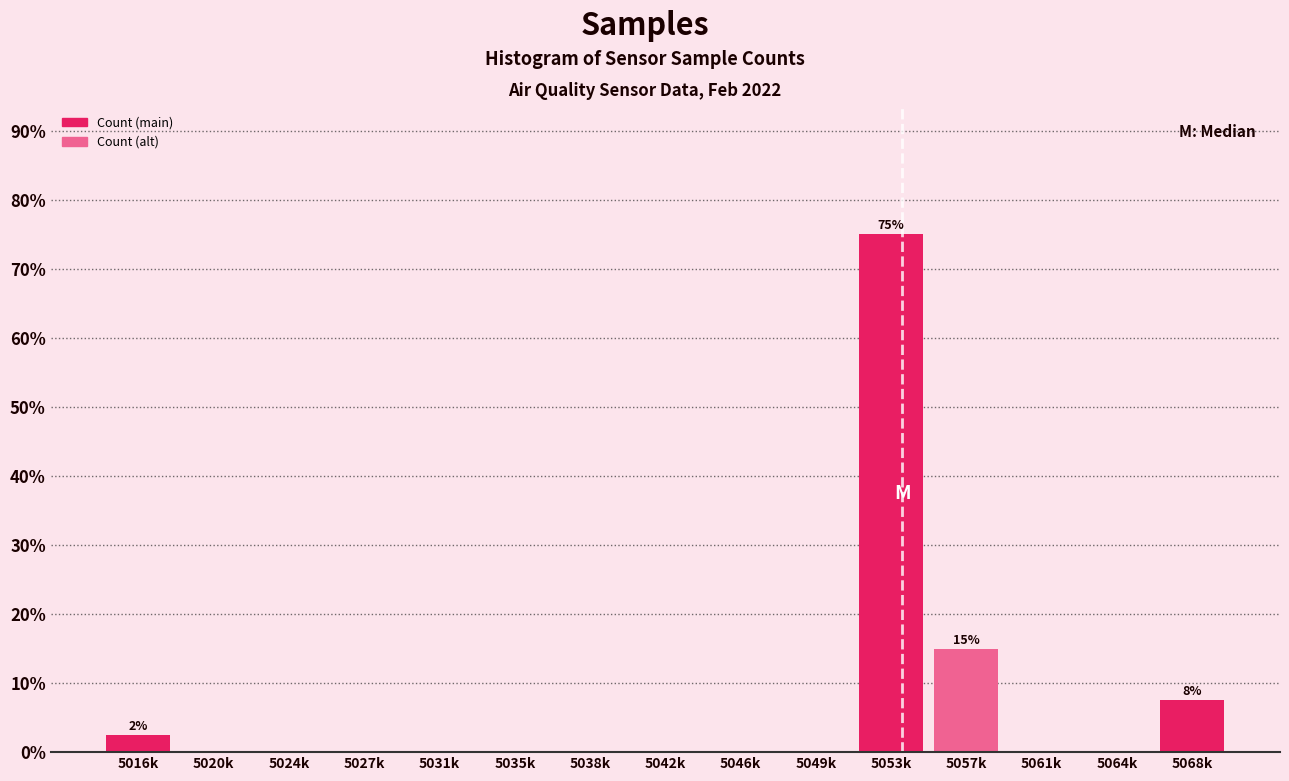

Reading left to right, what are all the values shown in this chart?

5016k=2.5	5020k=0.0	5024k=0.0	5027k=0.0	5031k=0.0	5035k=0.0	5038k=0.0	5042k=0.0	5046k=0.0	5049k=0.0	5053k=75.0	5057k=15.0	5061k=0.0	5064k=0.0	5068k=7.5